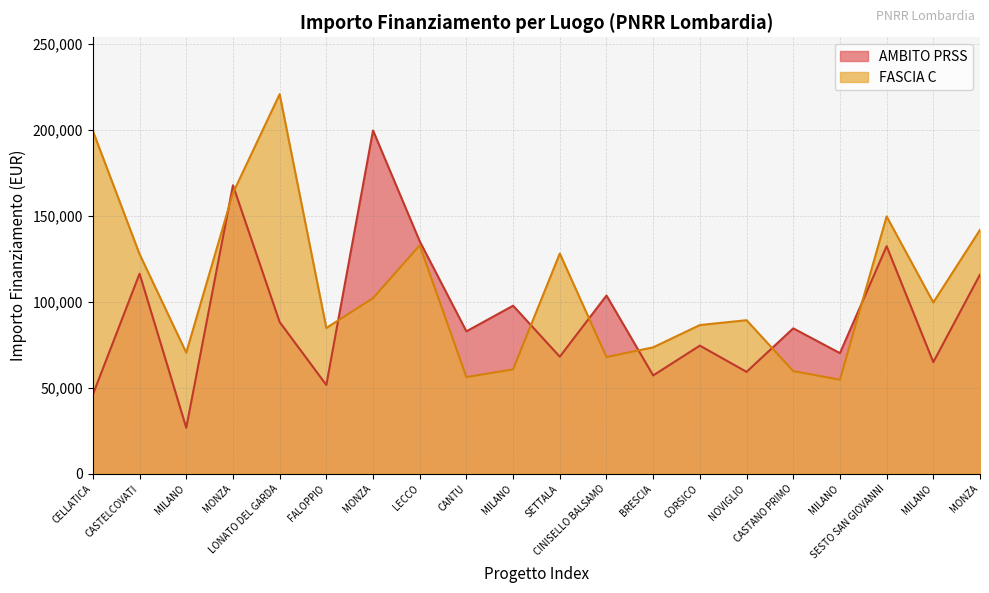

What is the value of the FASCIA C point at the 12th from the left?

67843.7